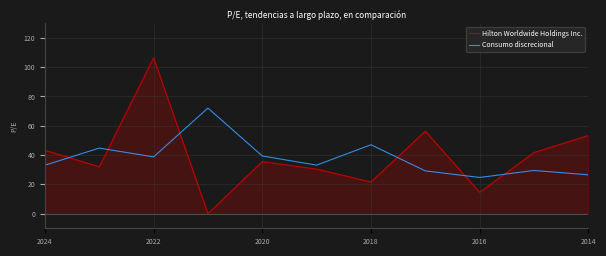

Which series ends up on top after the final intersection of Consumo discrecional and Hilton Worldwide Holdings Inc.?

Hilton Worldwide Holdings Inc.